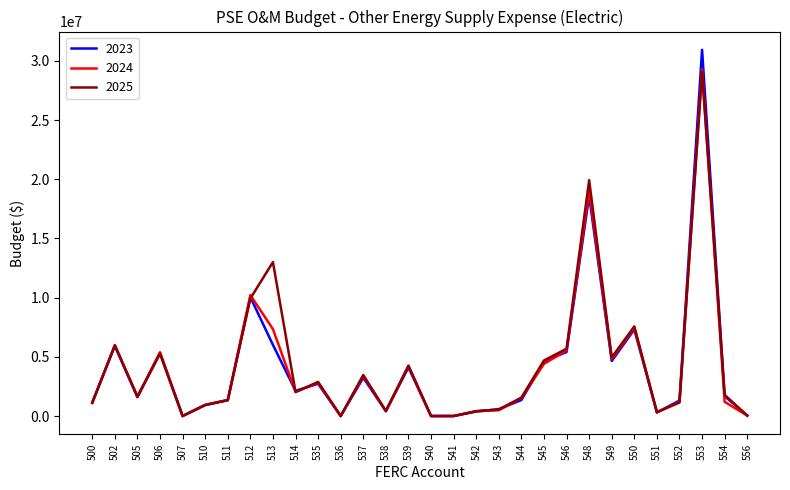

At which label does 2025 reach its peak?

553